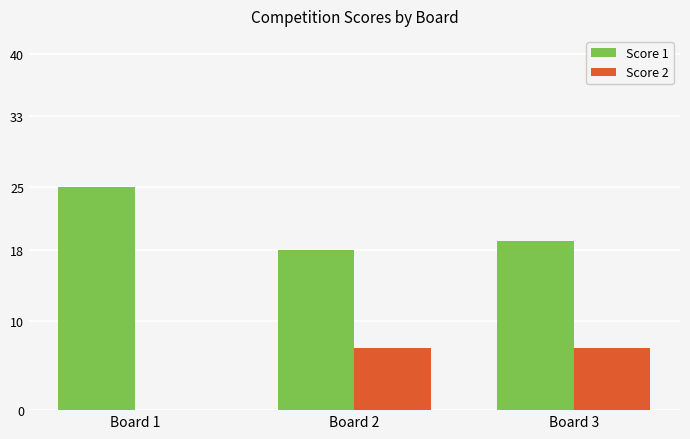

What is the average value of the Score 2 series?

5